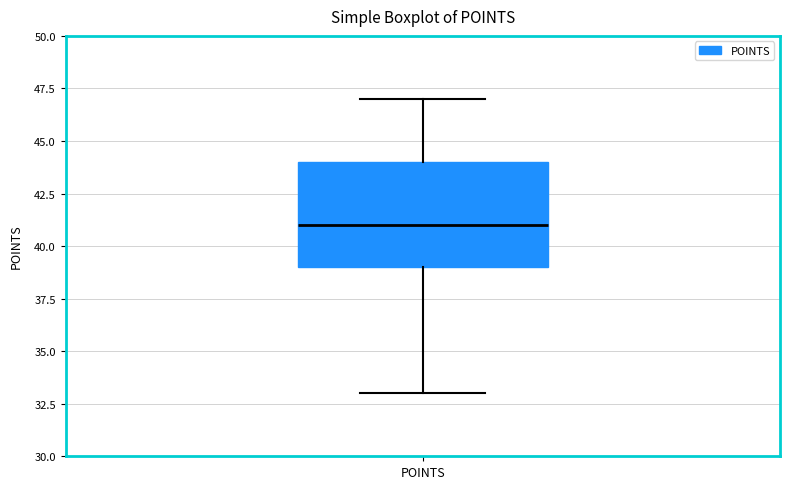

Read this box plot against the y-axis: the position of the median line, the range covered by the box, and the ends of both whiskers. The values are not printed on the chart, so give them approximately, as read against the axis.

median 41, box 39 to 44, whiskers 33 to 47